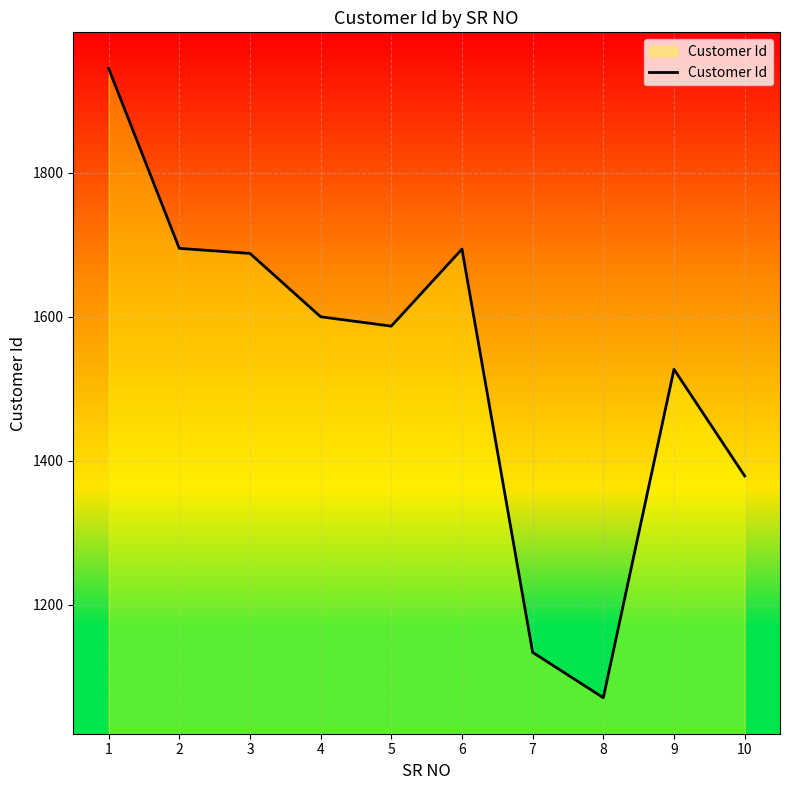

Where does the data first go above 1600?

1